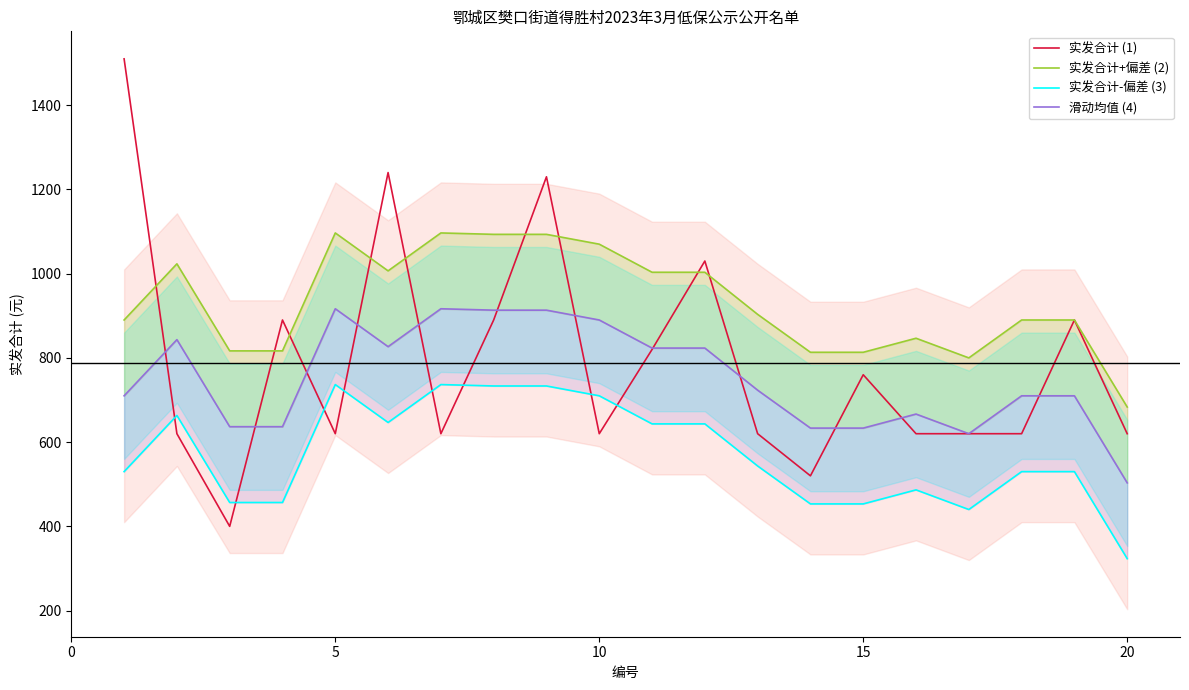

How many data points in 实发合计-偏差 (3) are less than 543?

10